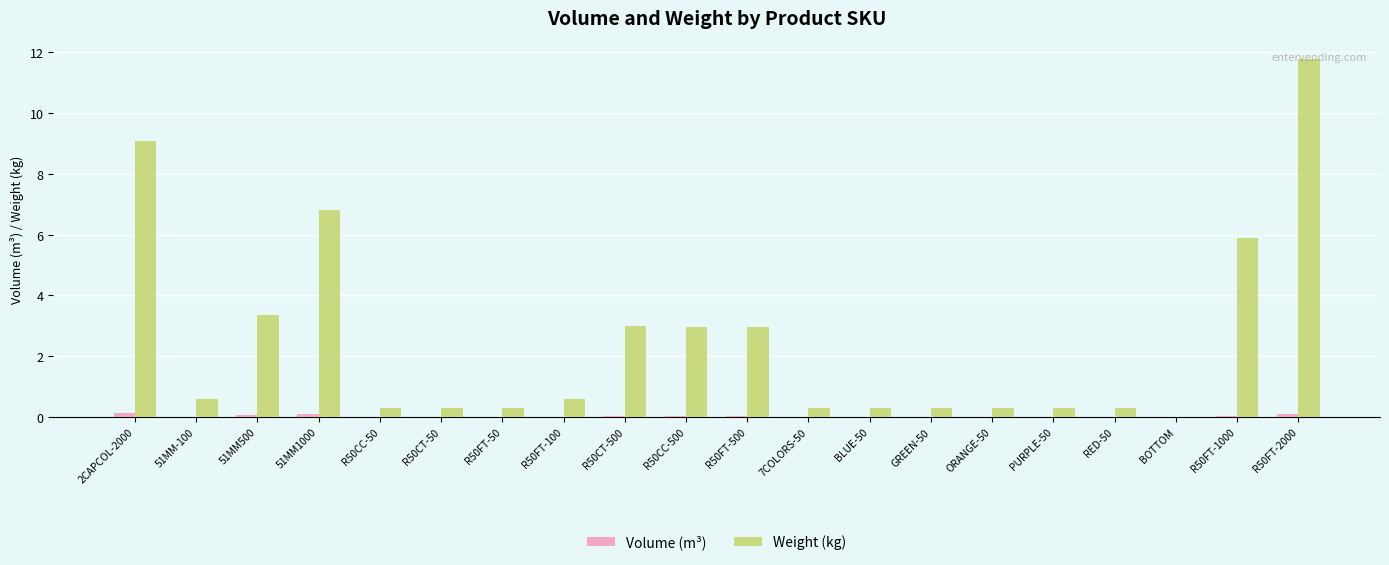

The Volume (m³) series shows 0.1 at 2CAPCOL-2000. True or false?

True